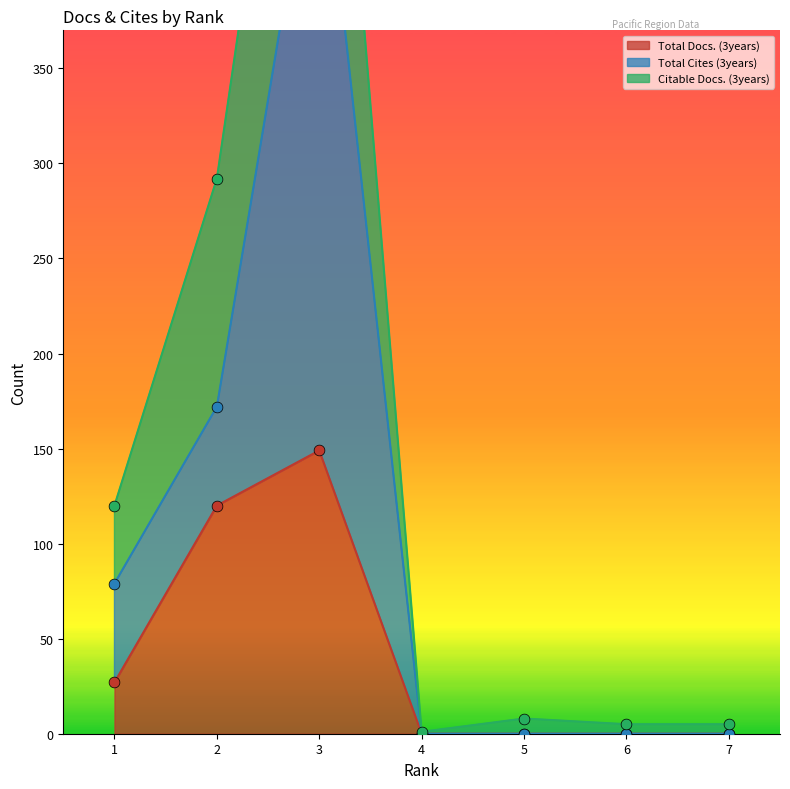

The value of Total Docs. (3years) at 4 is 0. True or false?

True